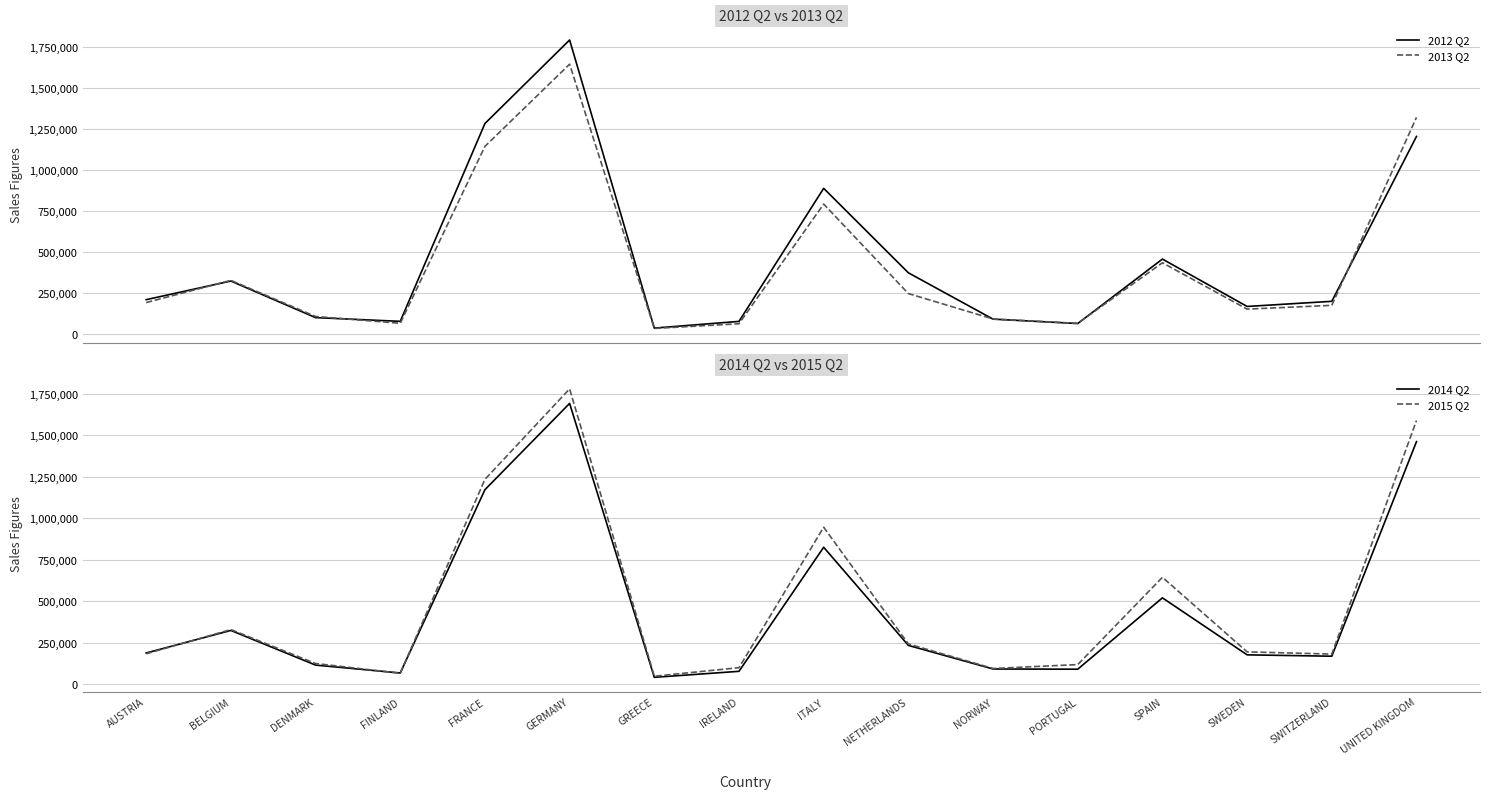

True or false: 2015 Q2 has more than 2 interior local peaks.

True